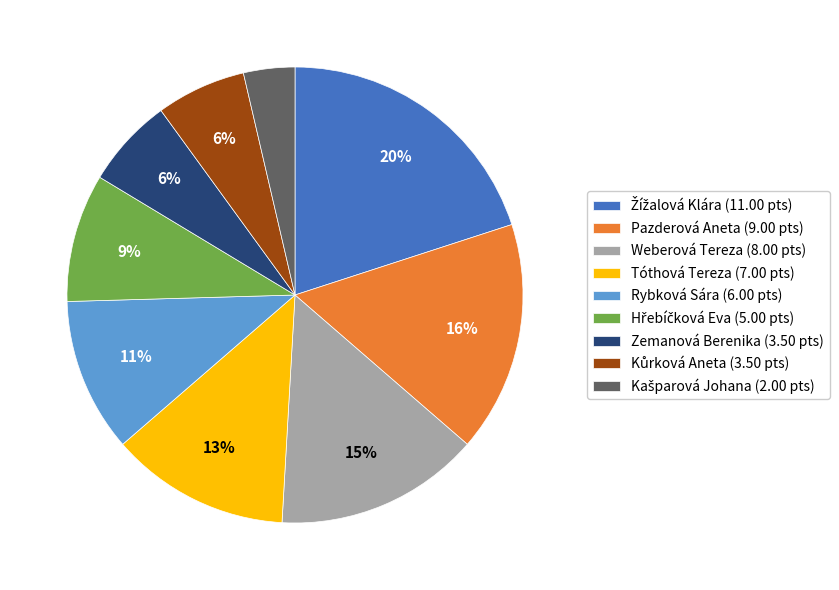

True or false: Rybková Sára accounts for 1% of the total.

False